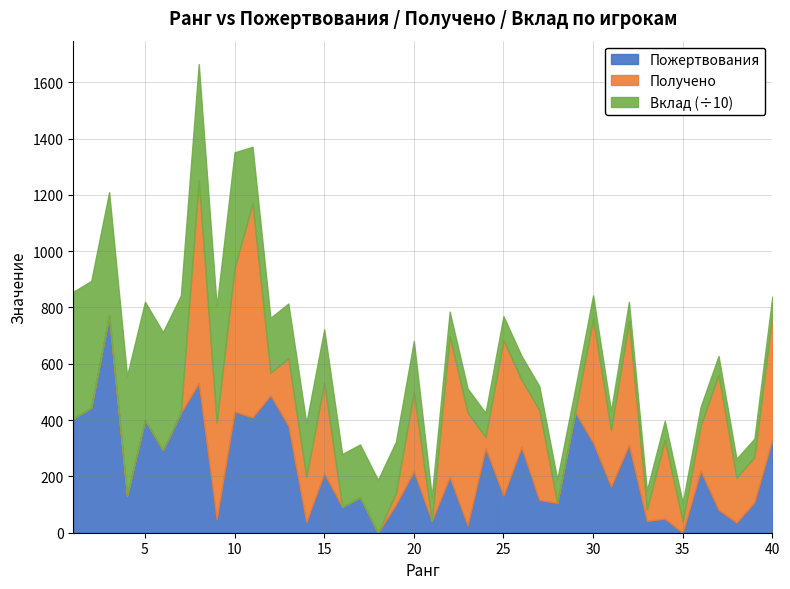

True or false: Получено and Вклад intersect in this chart.

False